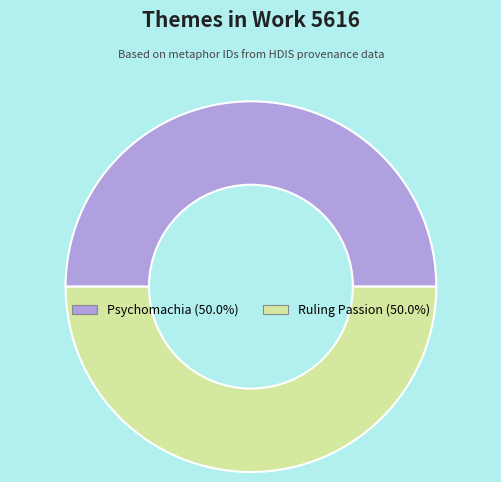

Is the sum of Psychomachia and Ruling Passion greater than half?

Yes